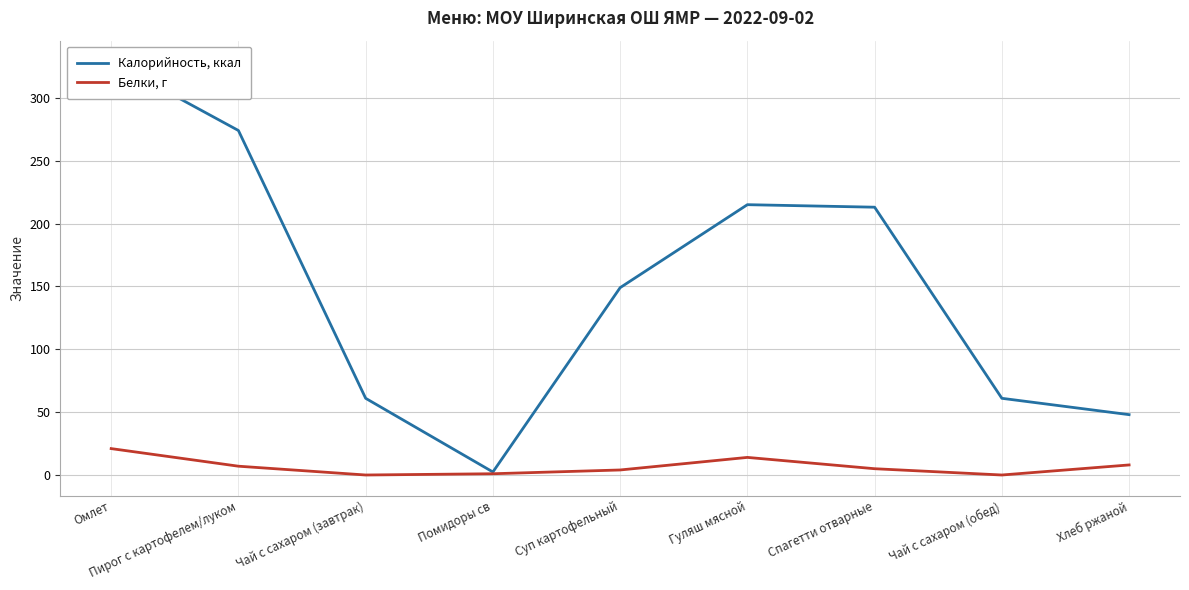

What is the label of the 2nd point from the left?

Пирог с картофелем/луком